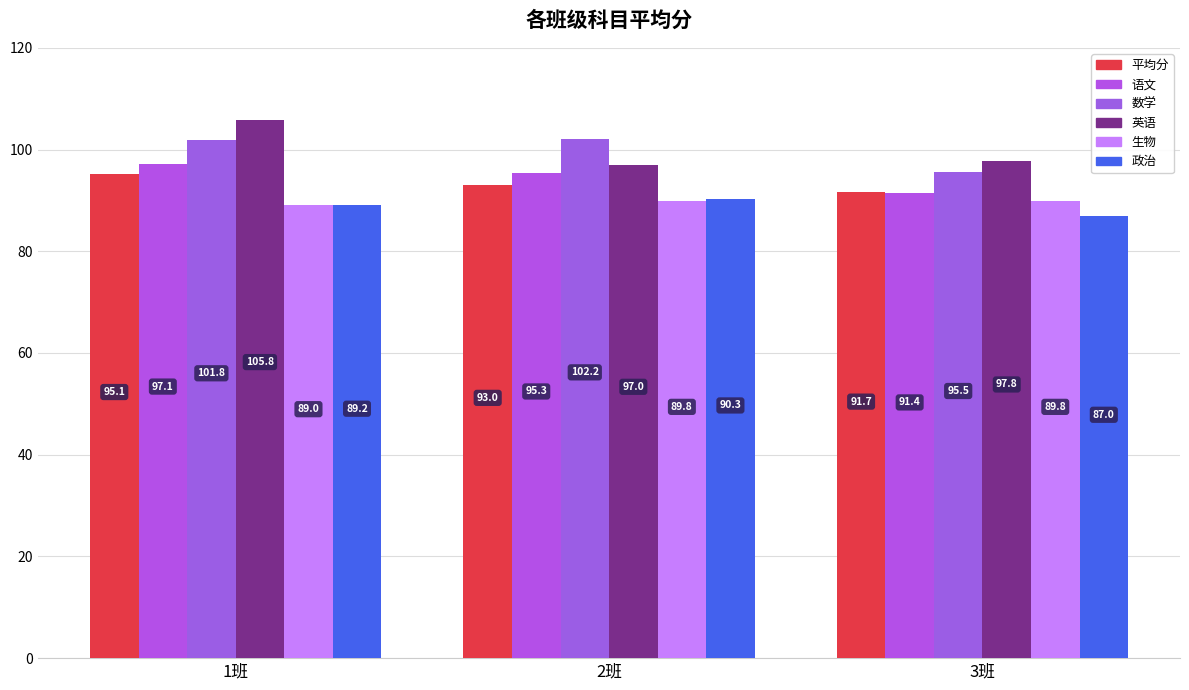

Rank the series at 2班 from highest to lowest value.

数学, 英语, 语文, 平均分, 政治, 生物